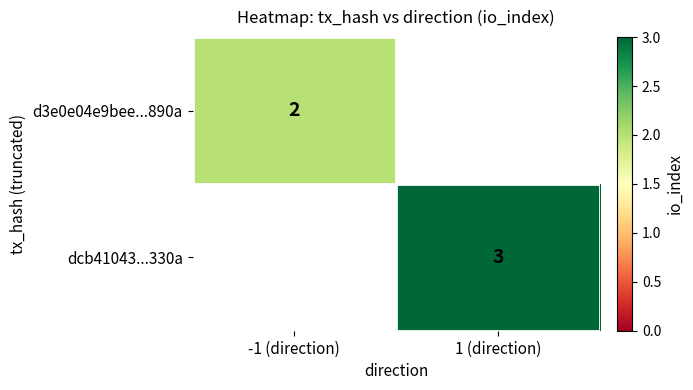

True or false: dcb41043...330a has a value of 3 at 1 (direction).

True